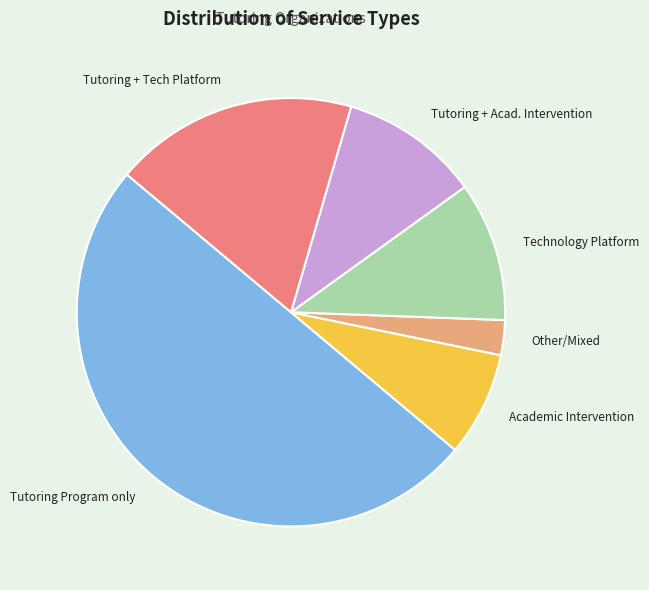

The Academic Intervention slice represents 8% of the pie. True or false?

True